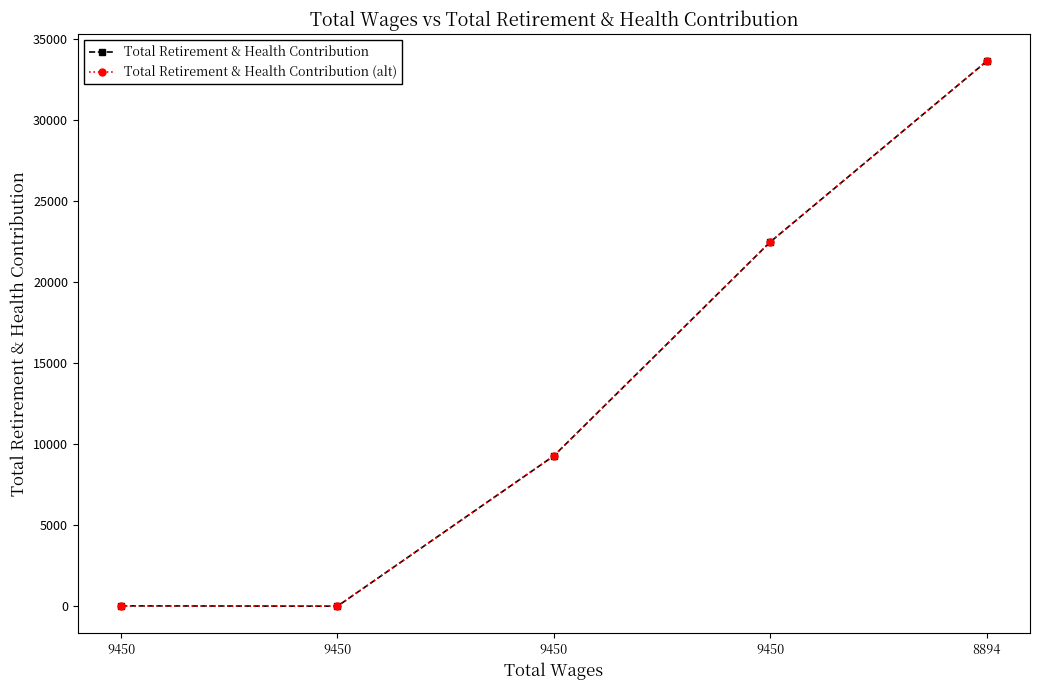

Is this an area chart (filled region under the line)?

No